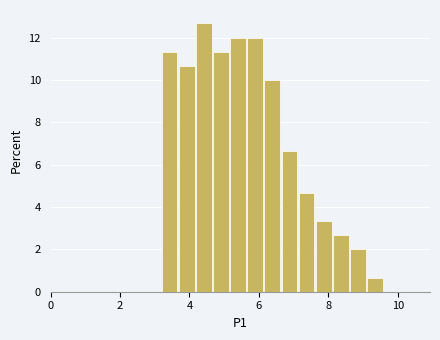

Read against the x-axis, roughly where is the centre of the tallest bar?

4.4